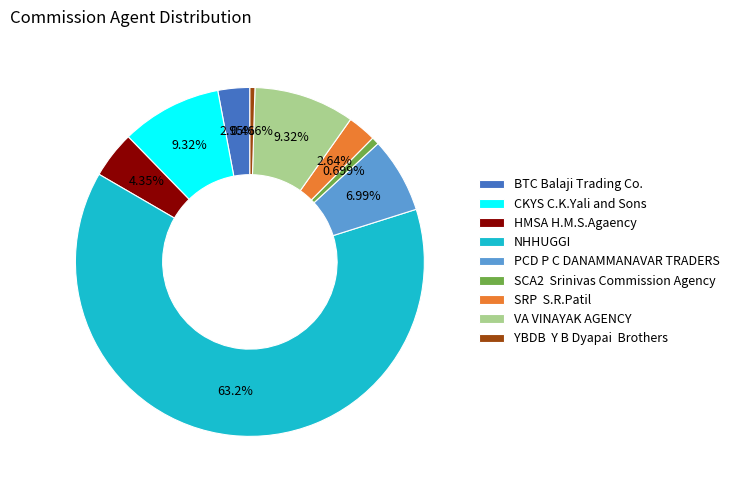

Do PCD P C DANAMMANAVAR TRADERS and SRP S.R.Patil together represent more than half of the pie?

No